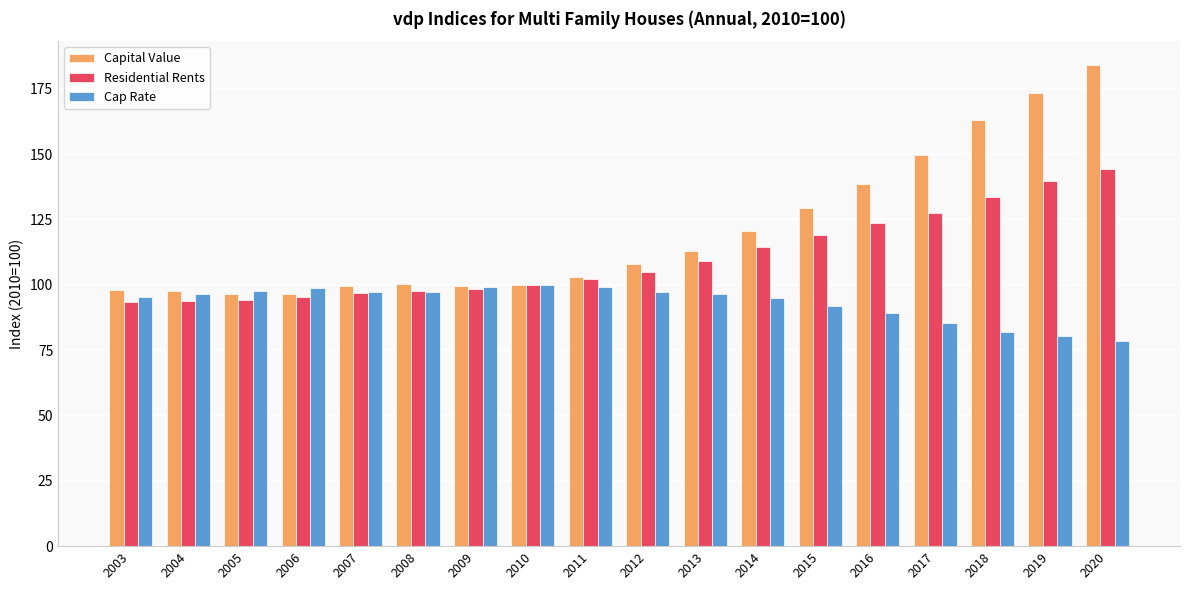

What is the maximum value for Residential Rents?

144.3